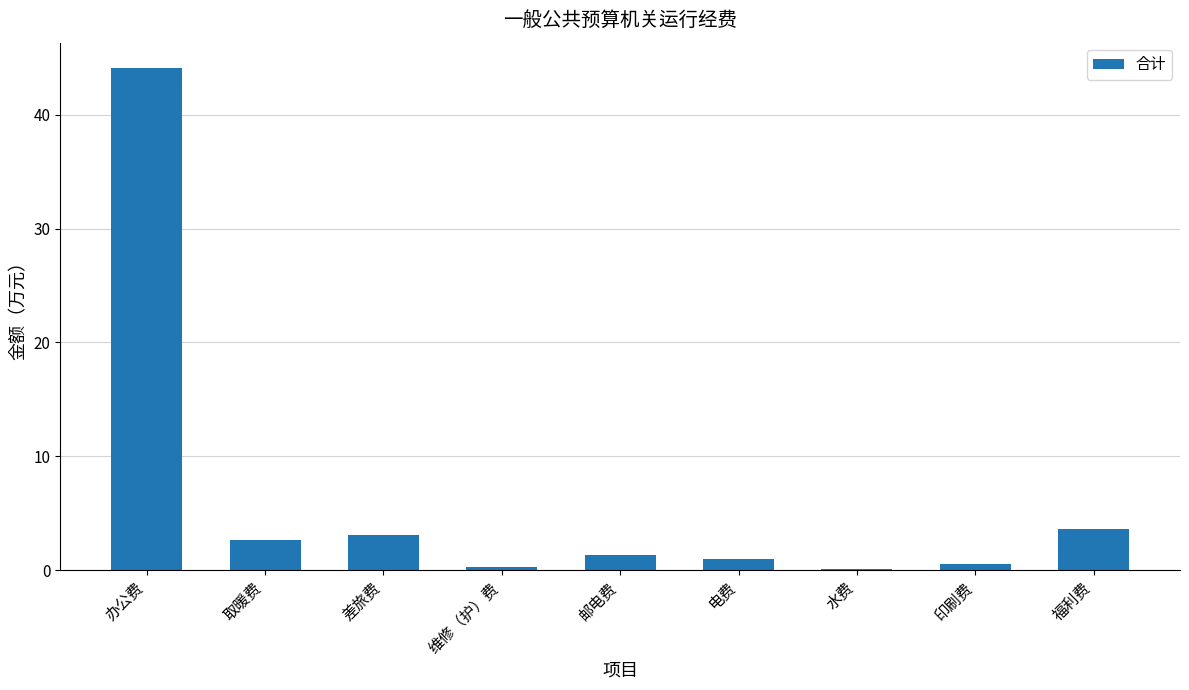

What is the sum of all values?

56.7